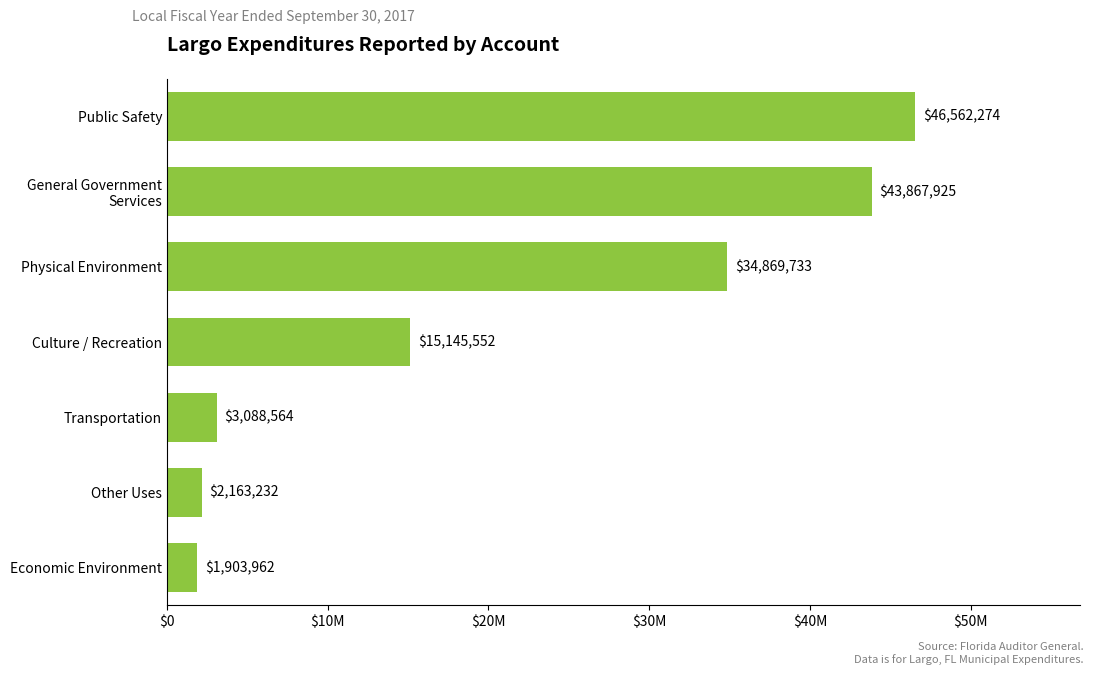

Rank the categories by value from highest to lowest.

Public Safety, General Government
Services, Physical Environment, Culture / Recreation, Transportation, Other Uses, Economic Environment